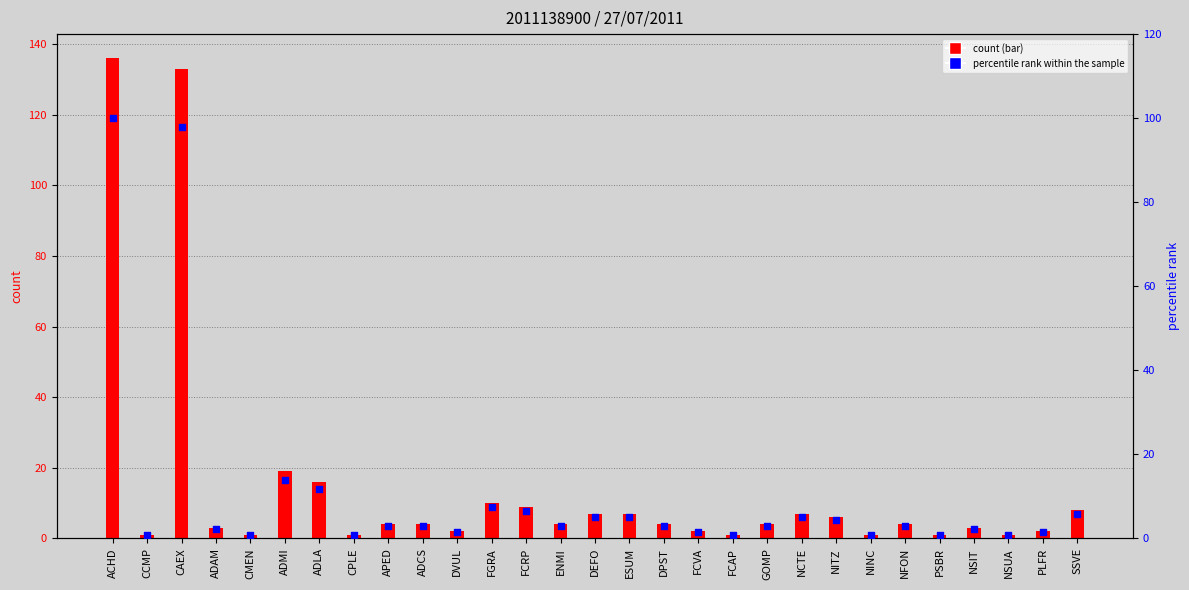

At how many categories does at least one series exceed 37?

2